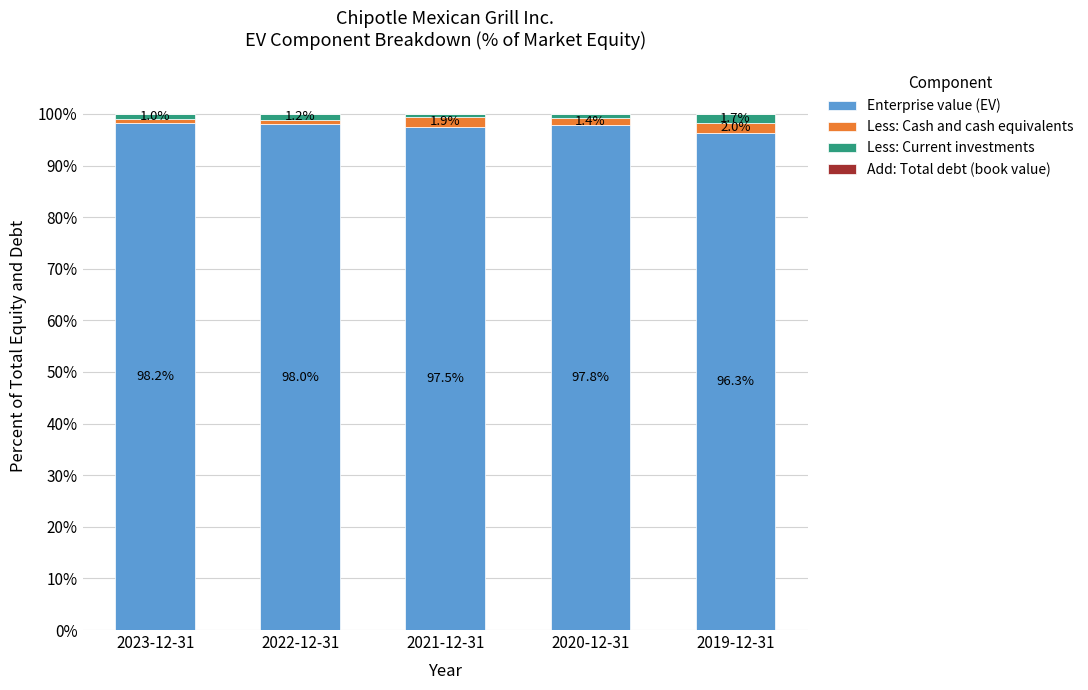

What is the sum of all Enterprise value (EV) values?

487.8